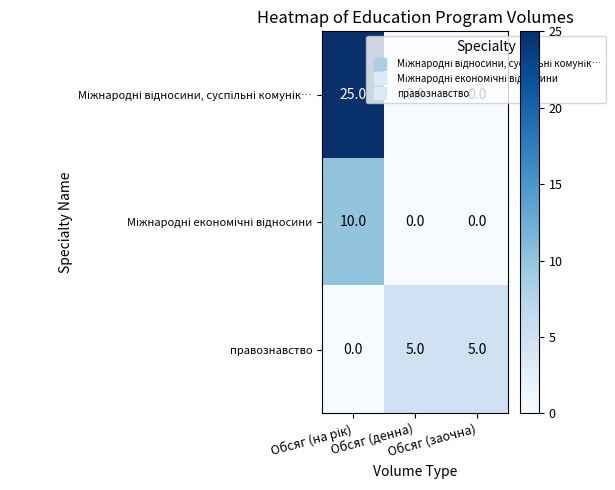

What is the greatest value displayed?

25